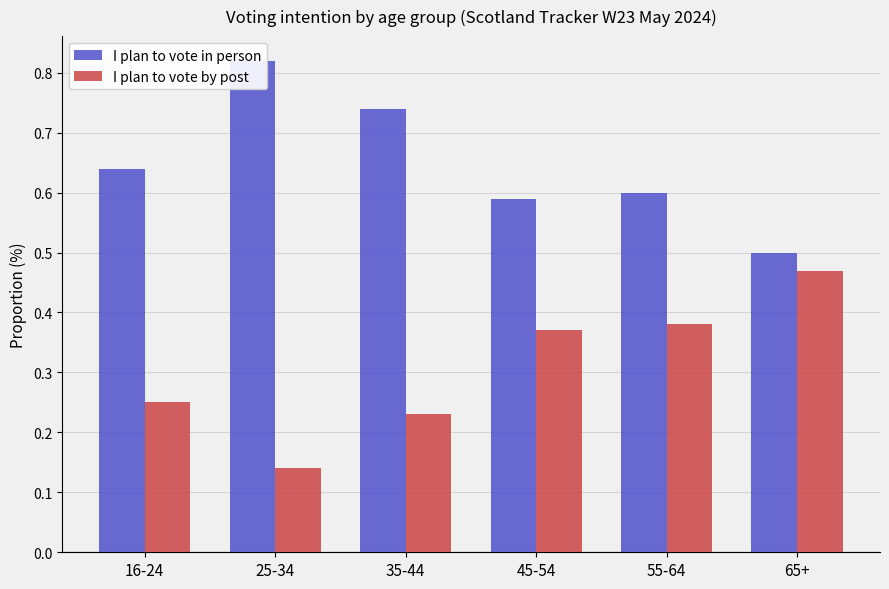

What is the difference between the maximum and minimum values in the I plan to vote in person series?

0.3